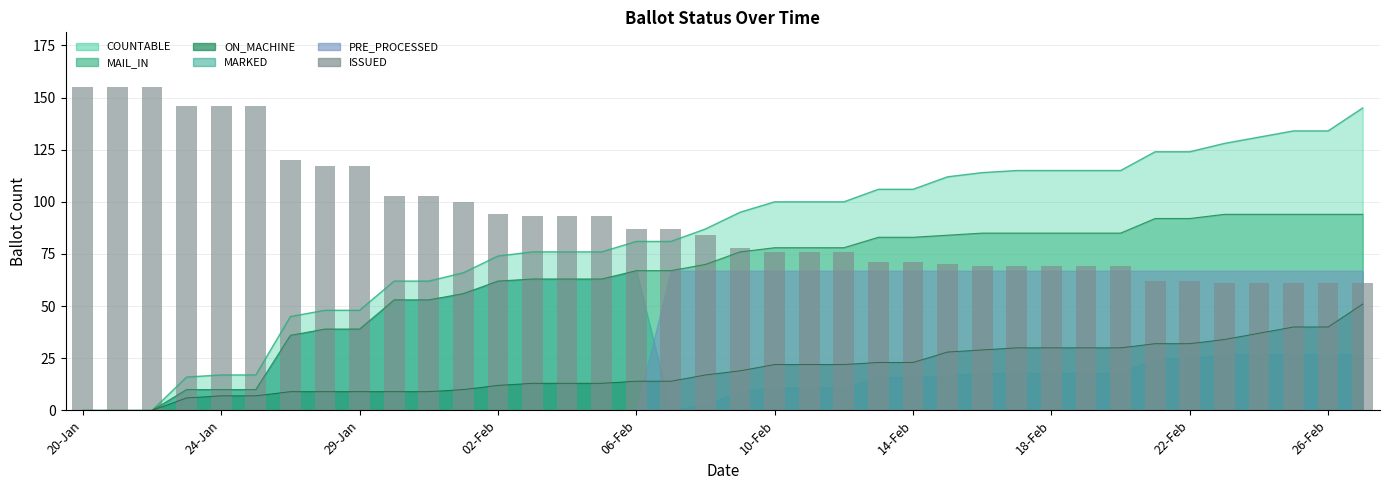

What value does the data have at 13?

93